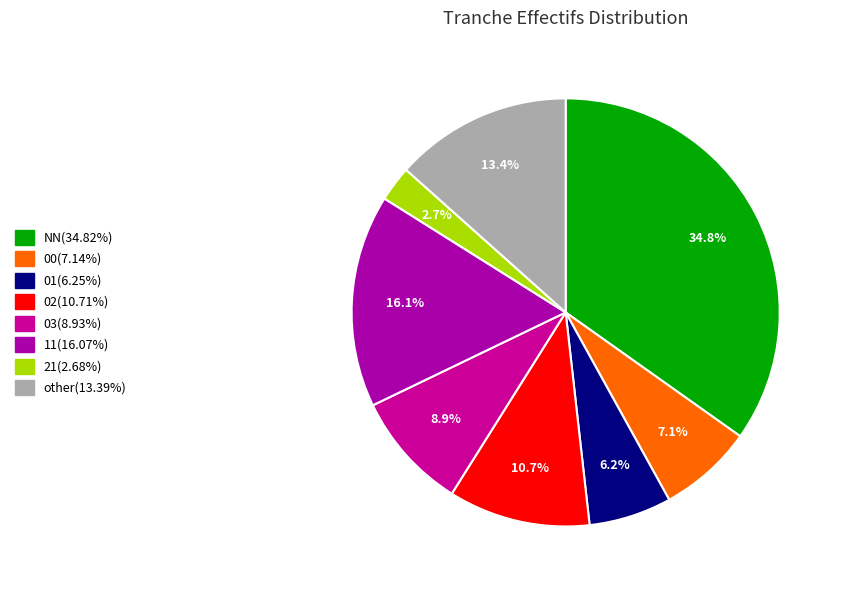

Rank the categories by value from lowest to highest.

21, 01, 00, 03, 02, other, 11, NN